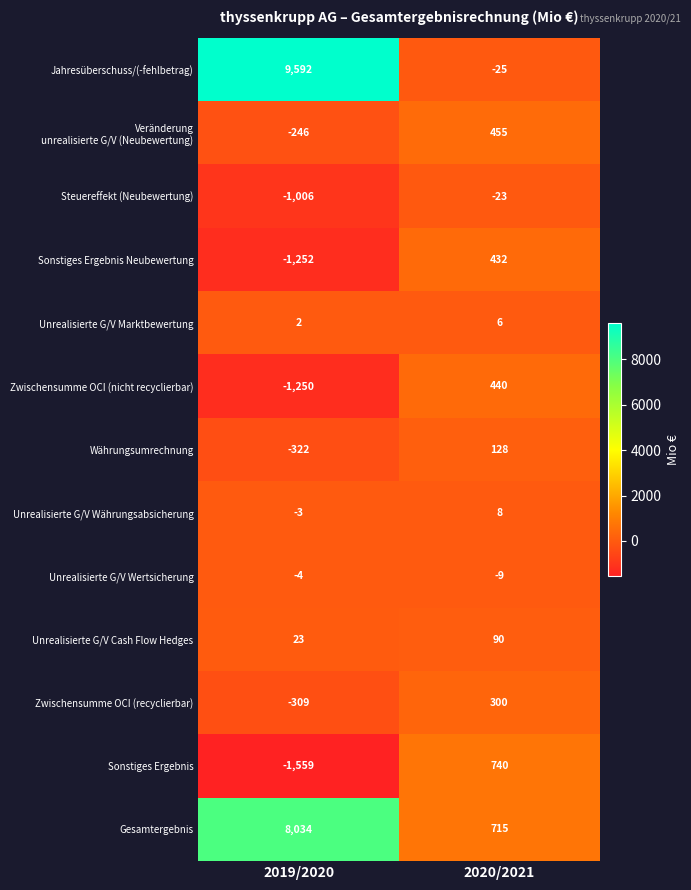

The value of Jahresüberschuss/(-fehlbetrag) at 2019/2020 is 15572. True or false?

False